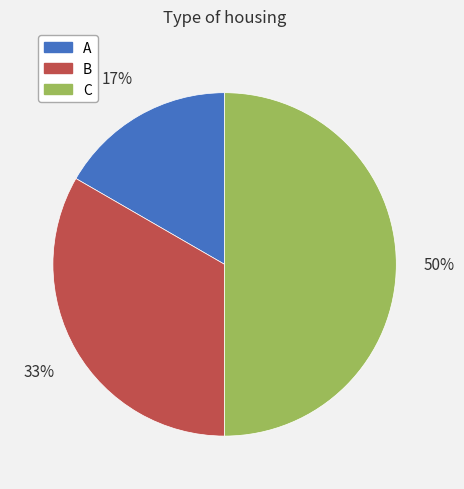

Is the sum of C and B greater than half?

Yes